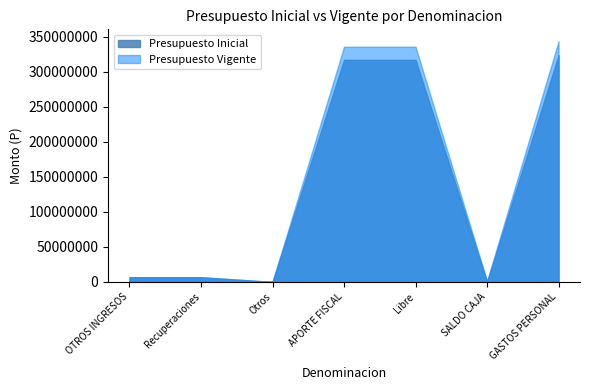

List the series in order of their peak value, lowest first.

Presupuesto Inicial, Presupuesto Vigente